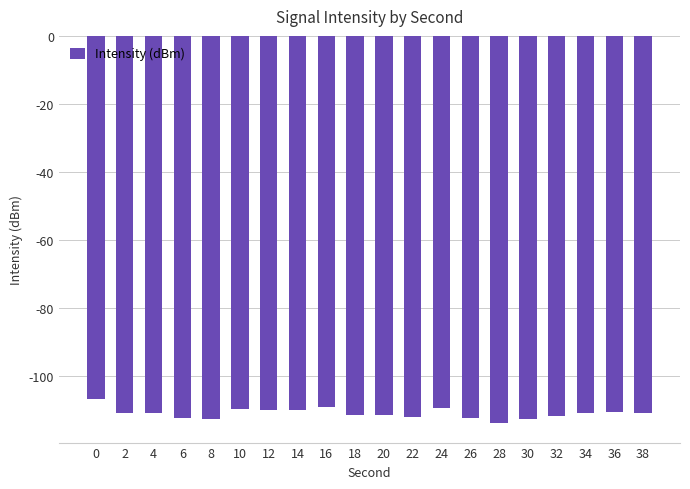

Reading right to left, what are all the values shown in this chart?

38=-110.8	36=-110.4	34=-110.8	32=-111.7	30=-112.7	28=-113.8	26=-112.3	24=-109.4	22=-111.9	20=-111.5	18=-111.5	16=-109.0	14=-110.0	12=-110.0	10=-109.6	8=-112.5	6=-112.2	4=-110.7	2=-110.7	0=-106.5